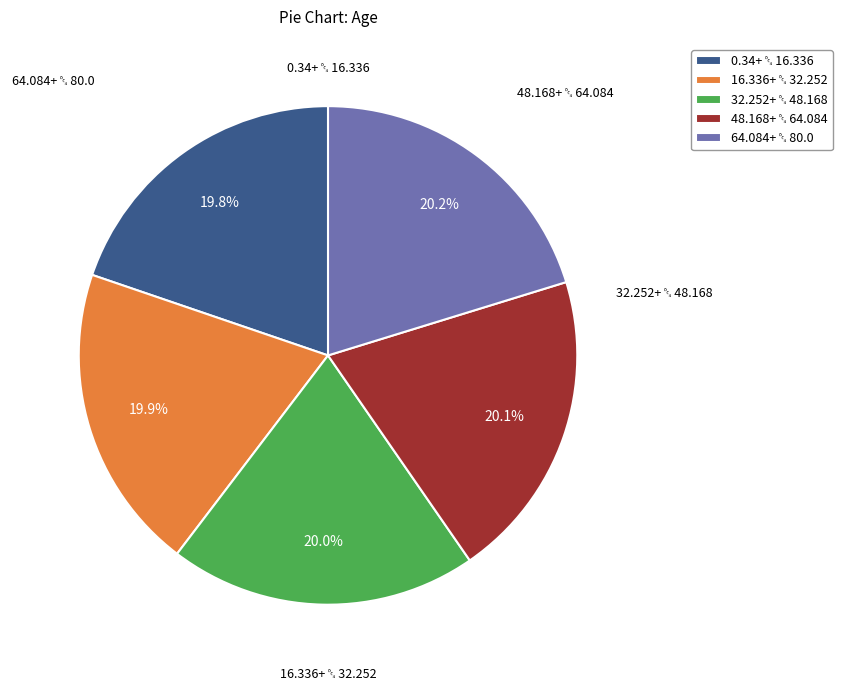

Is there a majority slice in this chart?

No